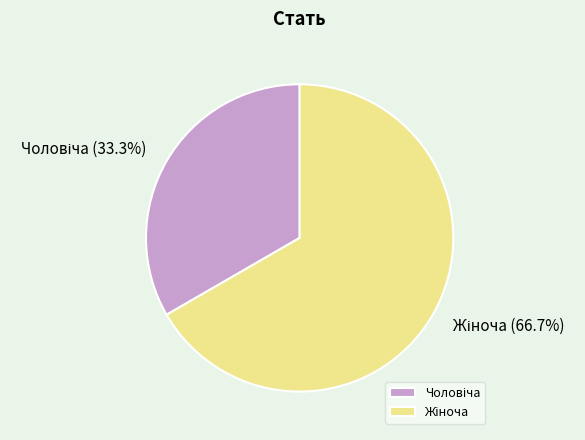

Is there any slice that represents more than half of the pie?

Yes